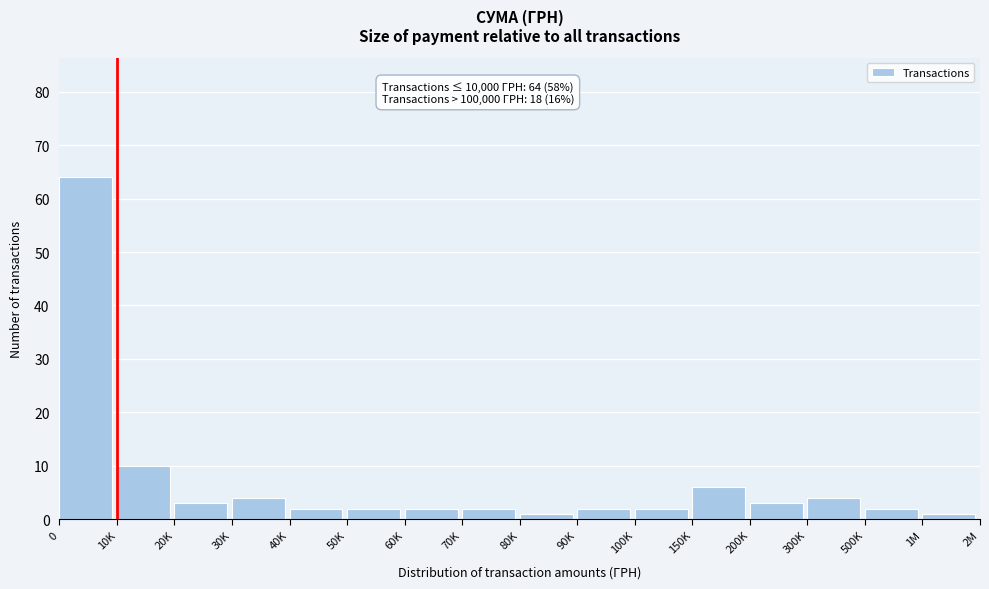

Reading left to right, extract all data points from this chart.

64	10	3	4	2	2	2	2	1	2	2	6	3	4	2	1